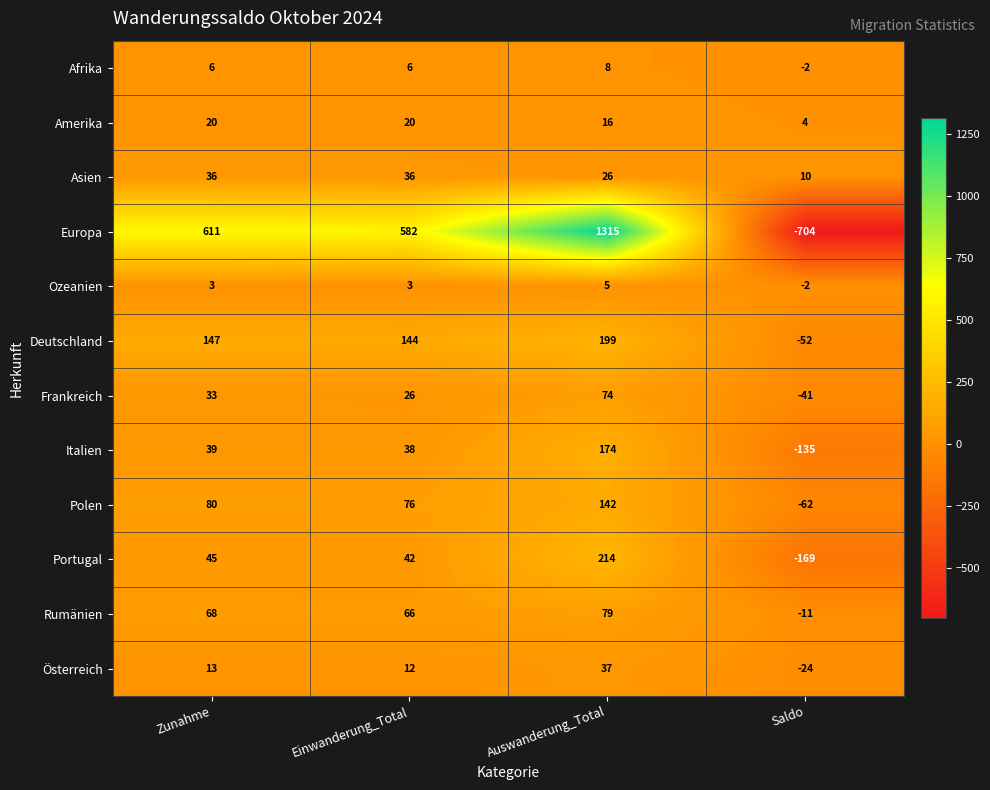

At which category is the sum across all series the highest?

Auswanderung_Total